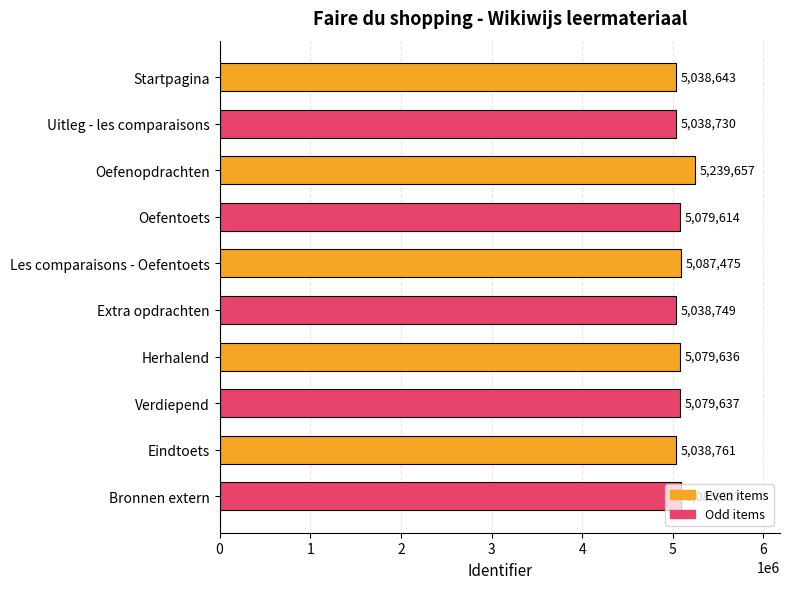

How many bars are there in total?

10